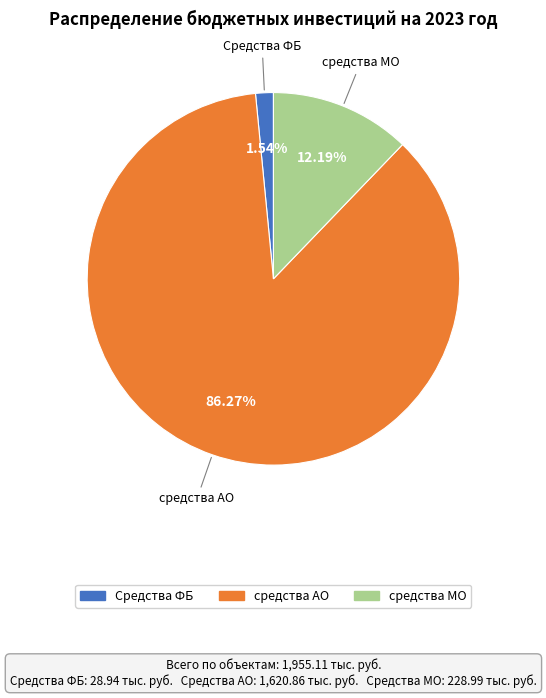

To the nearest percent, what portion does средства МО represent?

12%